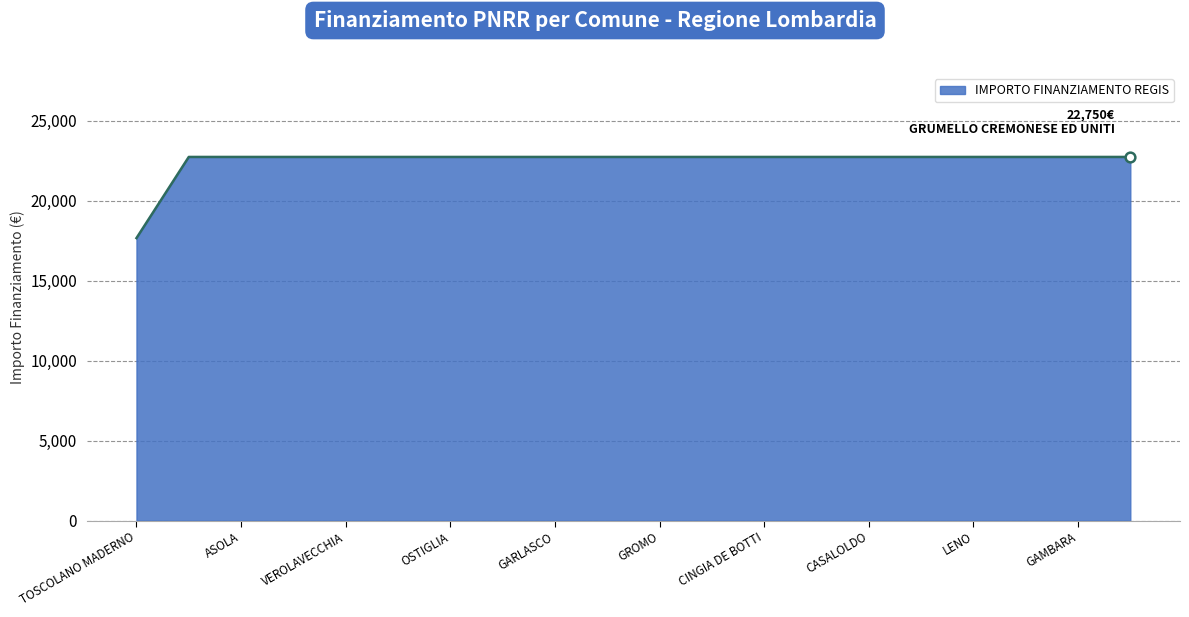

What is the greatest value displayed?

22750.0